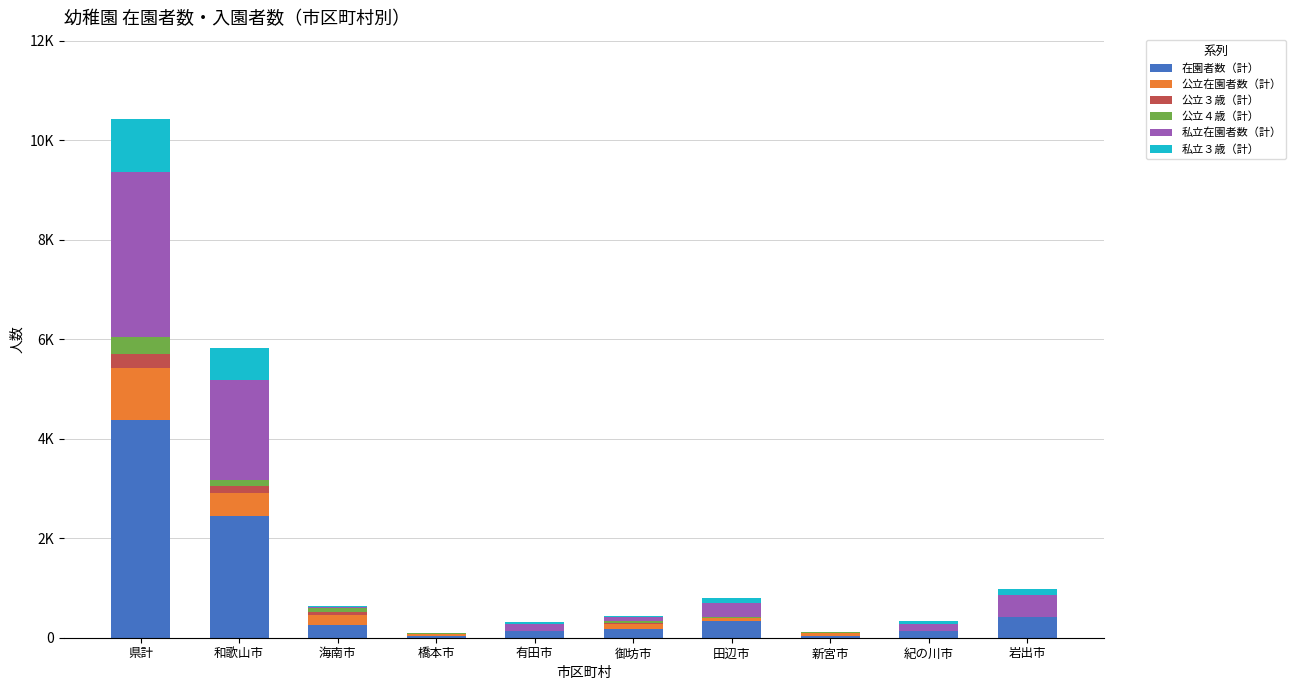

Rank the categories by 私立３歳（計） value from highest to lowest.

県計, 和歌山市, 岩出市, 田辺市, 紀の川市, 有田市, 御坊市, 海南市, 橋本市, 新宮市